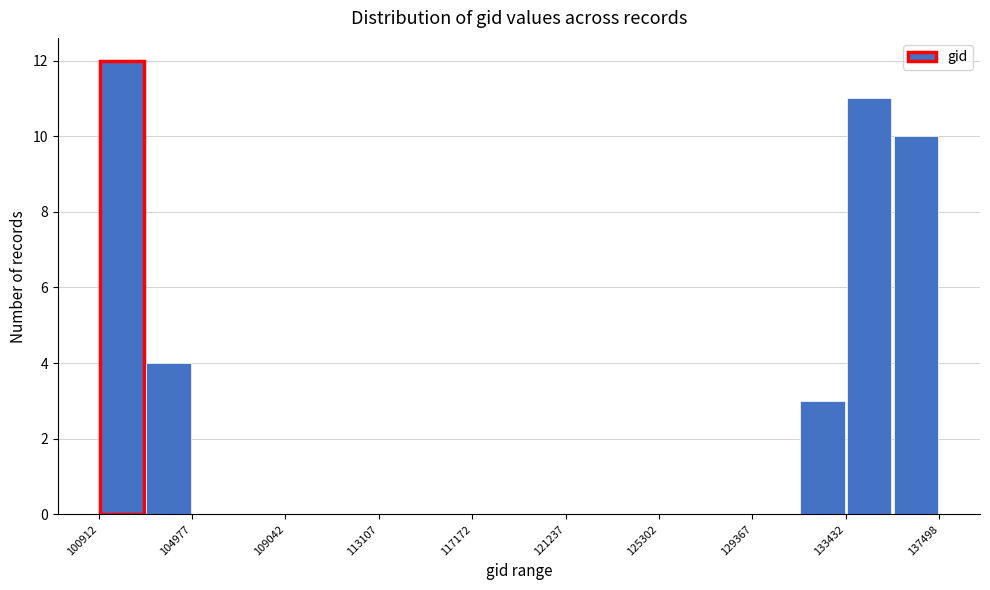

Reading left to right, list every bar in this chart as the range it spans on the x-axis followed by its height. Neither the bar edges nor the heights are printed on the chart, so give them approximately, as read against the axes.

101000 to 103000: 12
103000 to 105000: 4
105000 to 107000: 0
107000 to 109000: 0
109000 to 111000: 0
111000 to 113000: 0
113000 to 115000: 0
115000 to 117000: 0
117000 to 119000: 0
119000 to 121000: 0
121000 to 123500: 0
123500 to 125500: 0
125500 to 127500: 0
127500 to 129500: 0
129500 to 131500: 0
131500 to 133500: 3
133500 to 135500: 11
135500 to 137500: 10